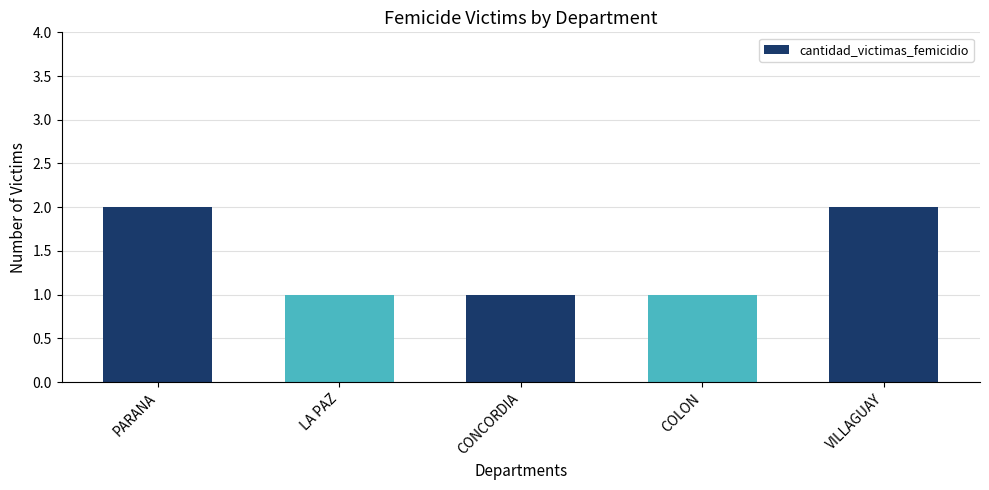

What is the greatest value displayed?

2